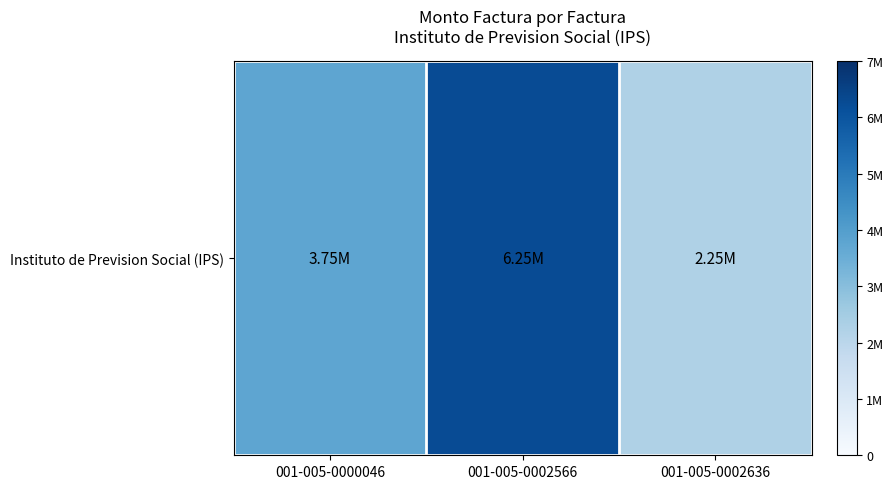

What is the change in value from 001-005-0000046 to 001-005-0002636?

-1500000